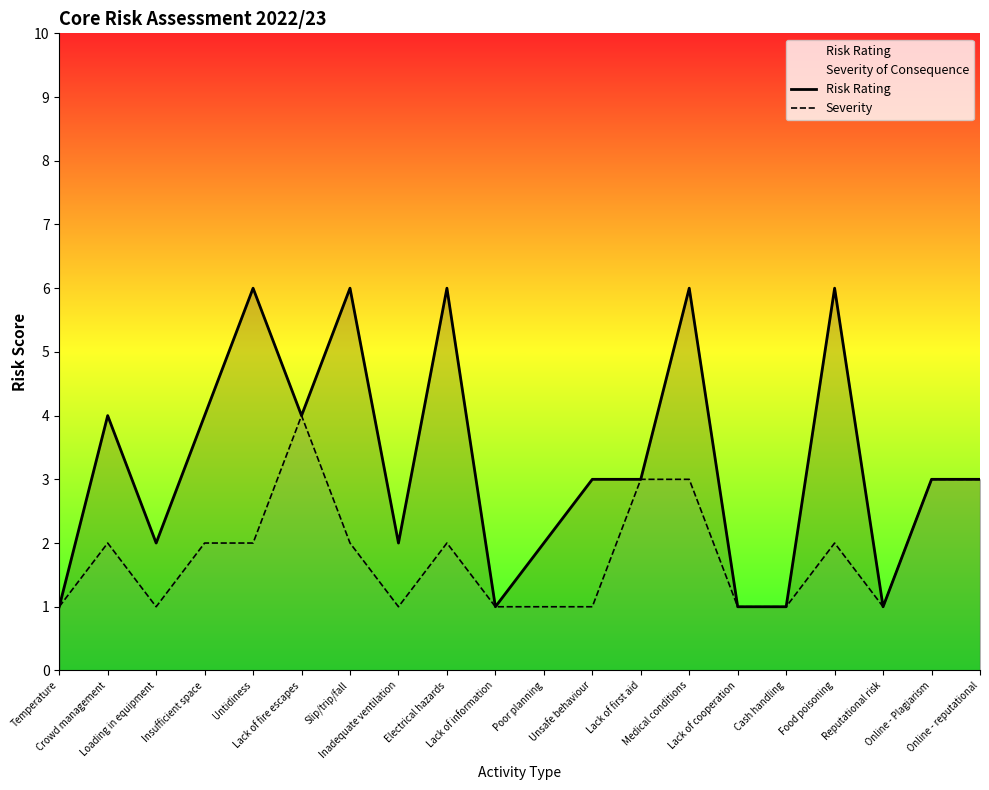

At which category is the sum across all series the highest?

Medical conditions